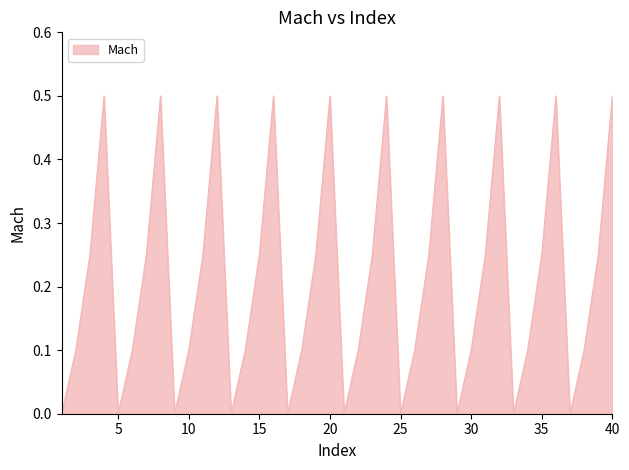

What is the difference between the maximum and minimum values?

0.5